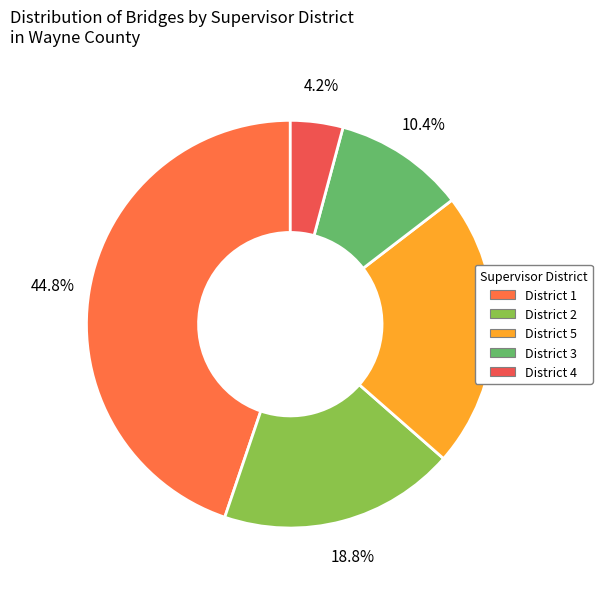

Rank the categories by value from highest to lowest.

District 1, District 5, District 2, District 3, District 4